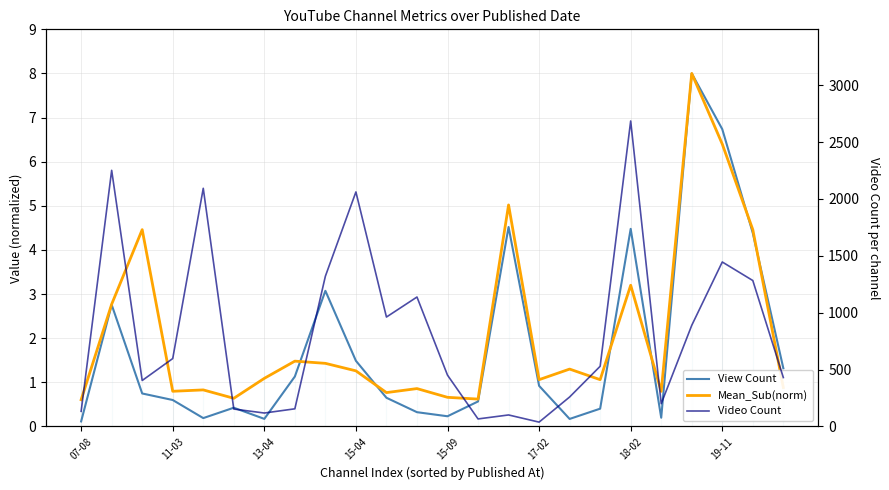

What are all the series names shown in the legend?

View Count, Mean_Sub(norm), Video Count